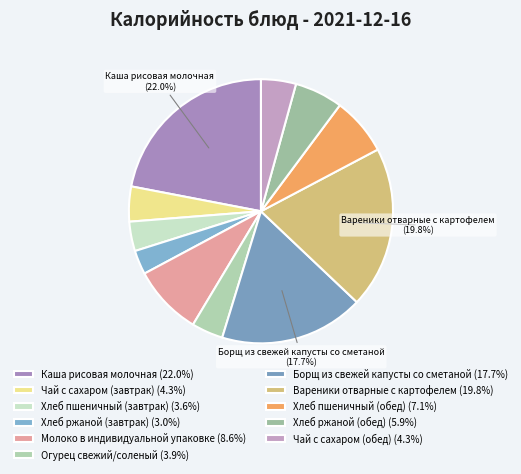

To the nearest percent, what portion does Молоко в индивидуальной упаковке represent?

9%